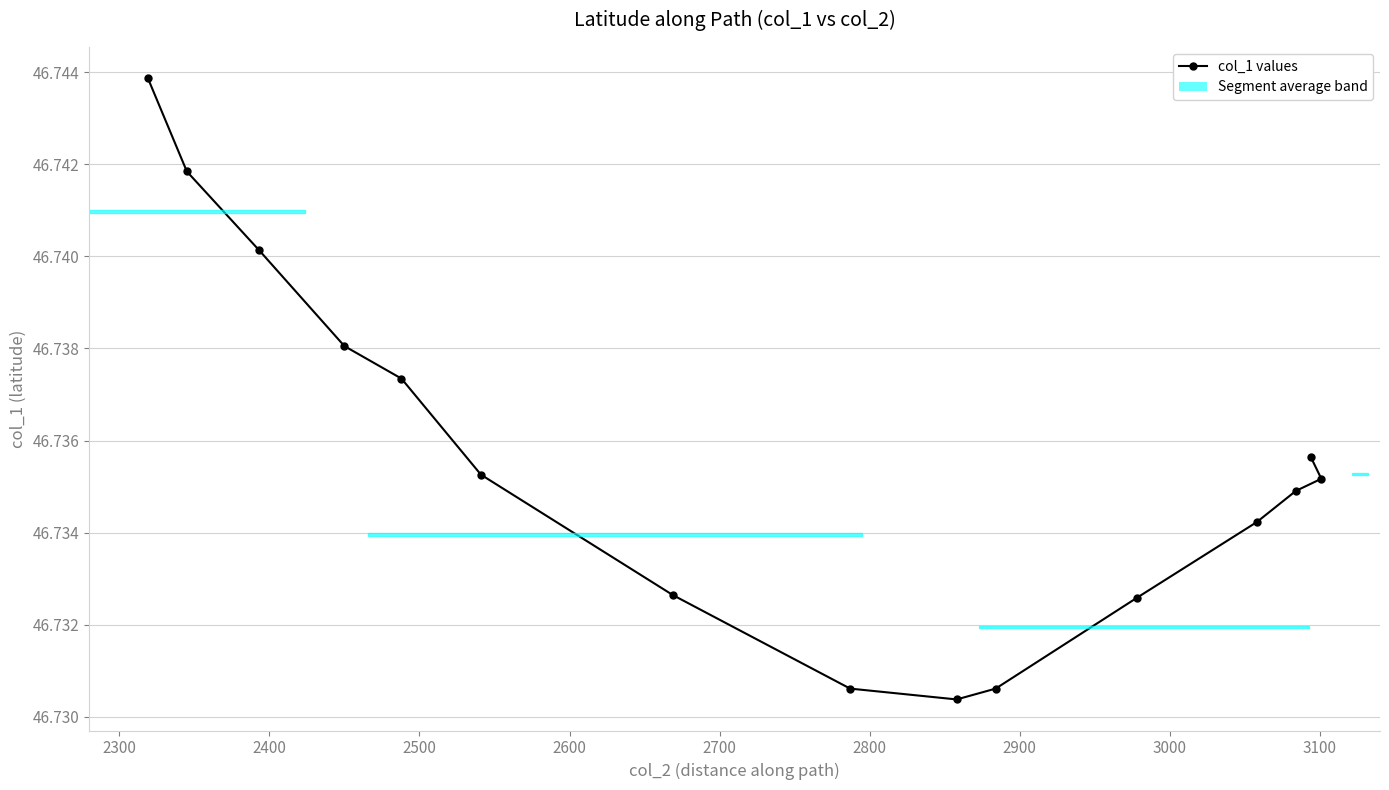

How many values are between 46 and 47?

15